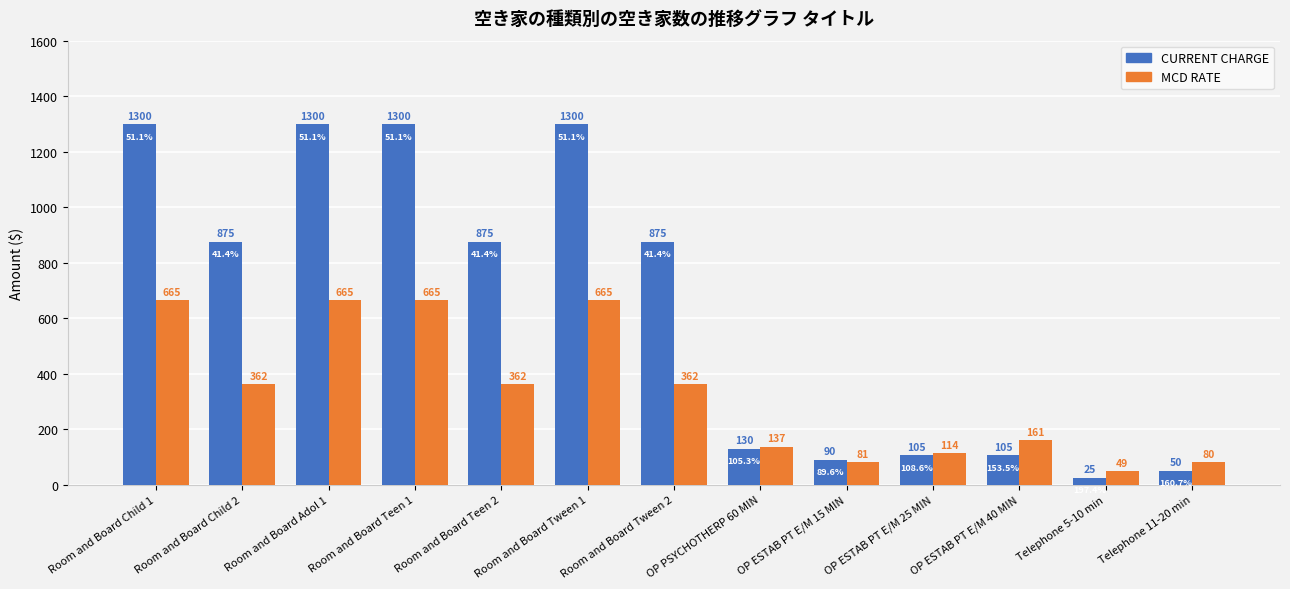

What is the label of the 3rd bar from the right?

OP ESTAB PT E/M 40 MIN